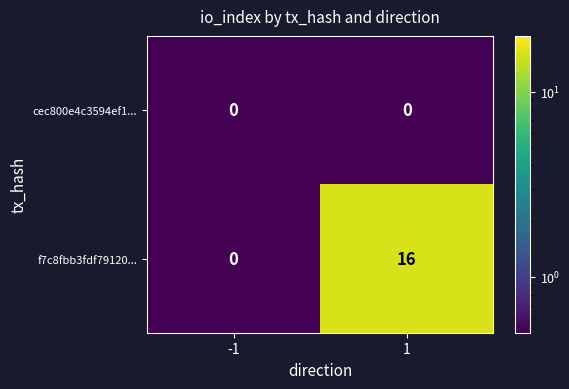

List the series in order of their overall mean, lowest first.

cec800e4c3594ef1..., f7c8fbb3fdf79120...